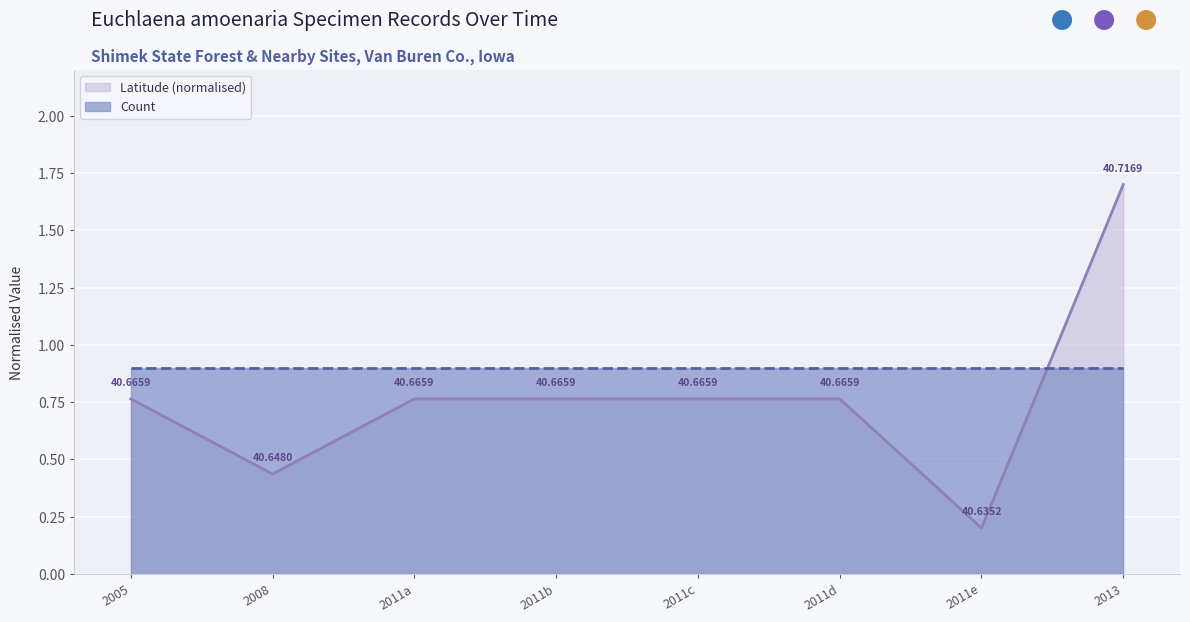

At 2011b, list the series in order from smallest to largest.

Latitude (normalised), Count